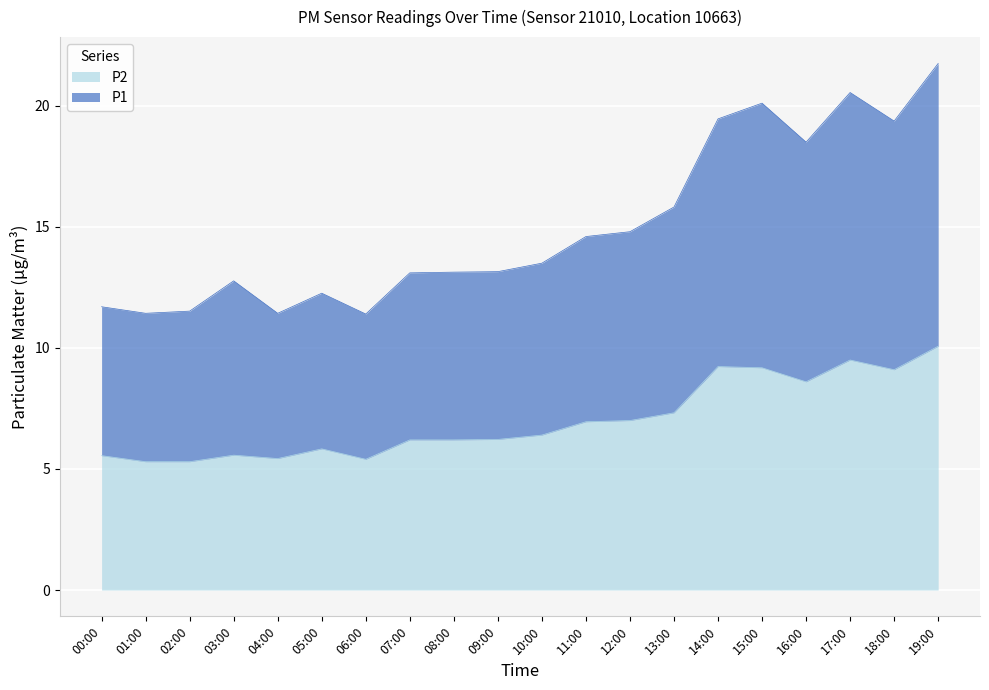

List the labels in order of P1 value, smallest first.

06:00, 01:00, 04:00, 02:00, 00:00, 05:00, 03:00, 07:00, 08:00, 09:00, 10:00, 11:00, 12:00, 13:00, 16:00, 18:00, 14:00, 15:00, 17:00, 19:00